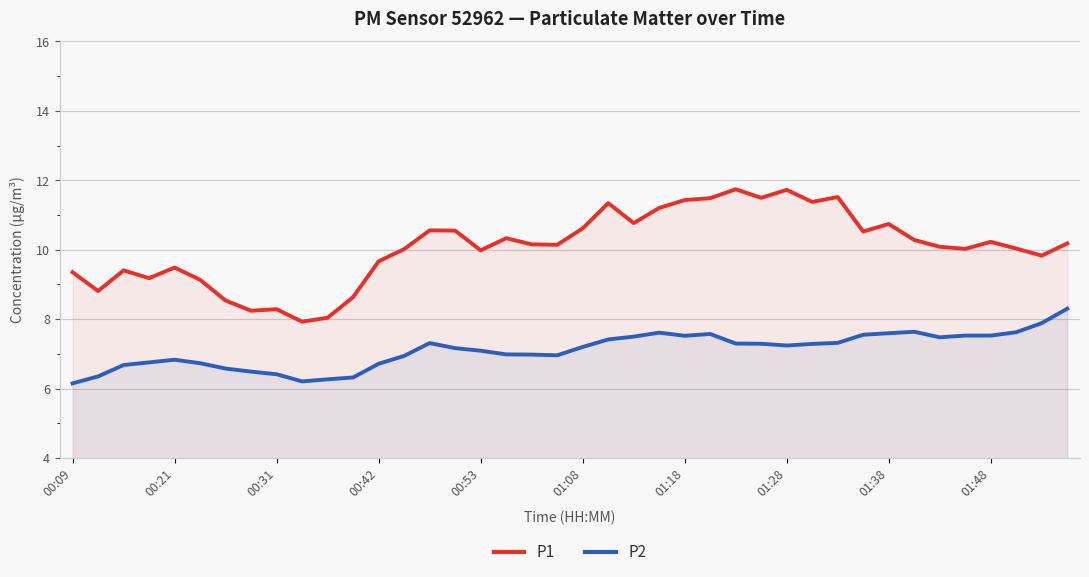

At which category does the chart reach its peak across all series?

26